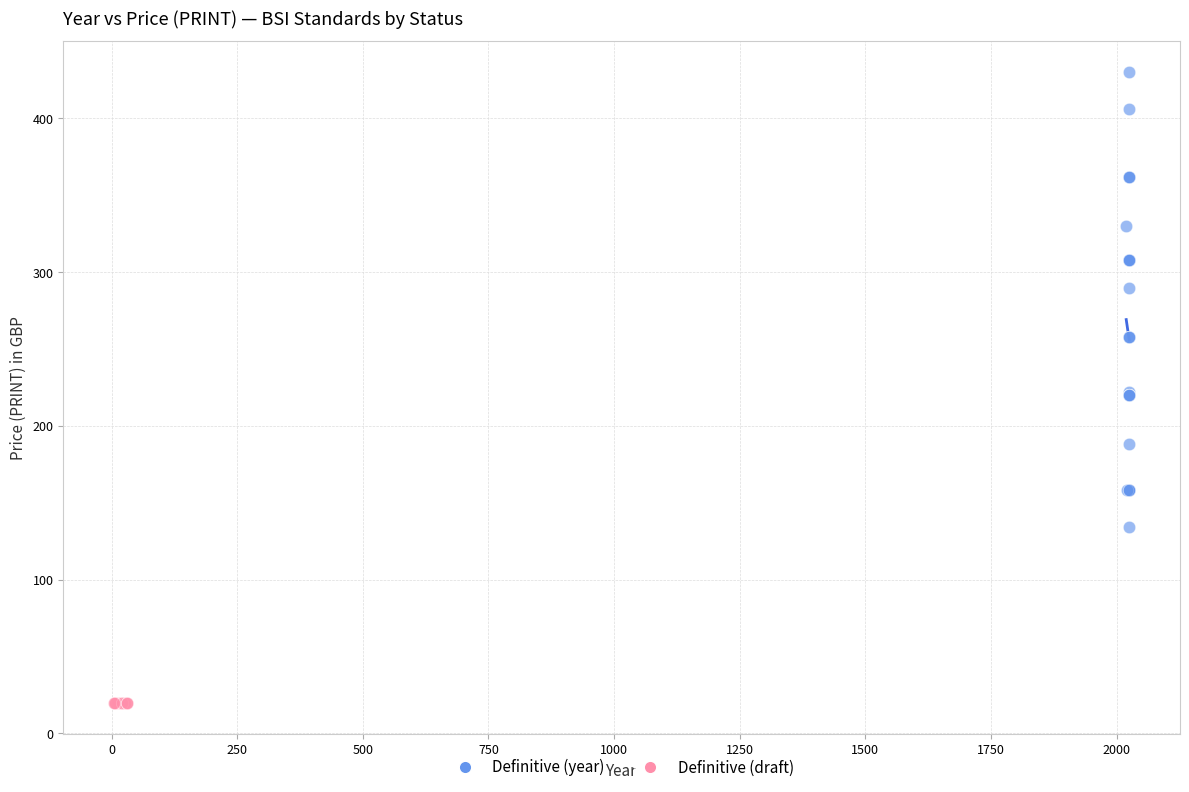

Which series reaches the maximum Y coordinate?

Definitive (year)